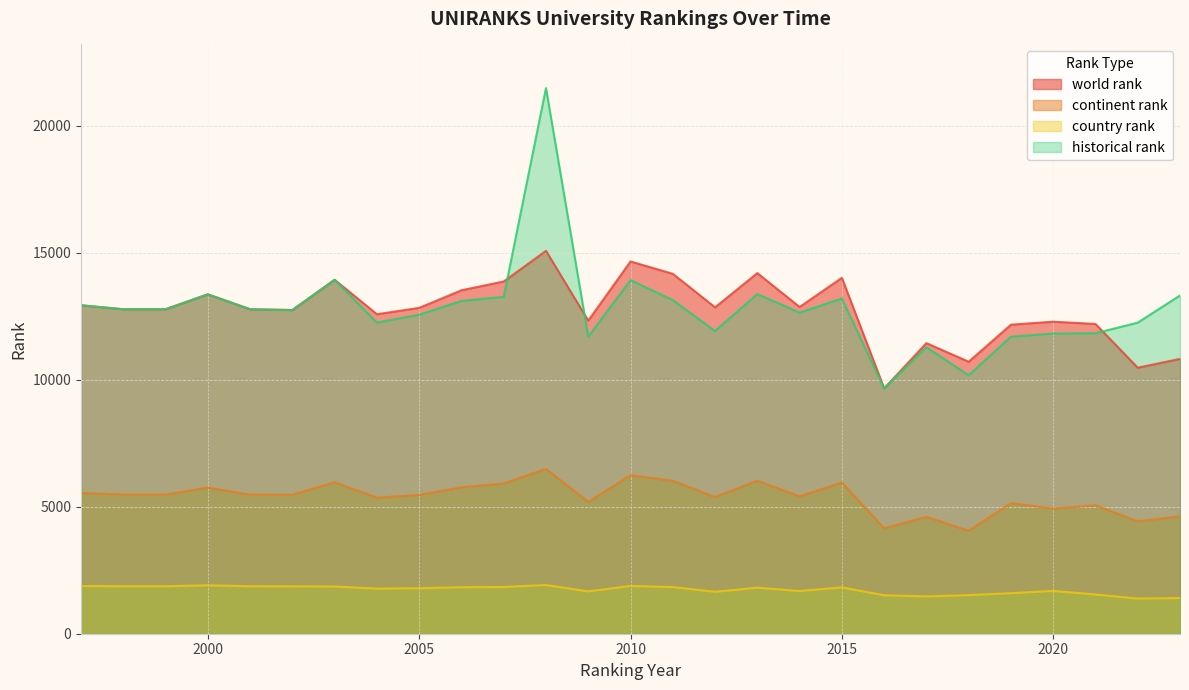

At which category is the sum across all series the highest?

2008